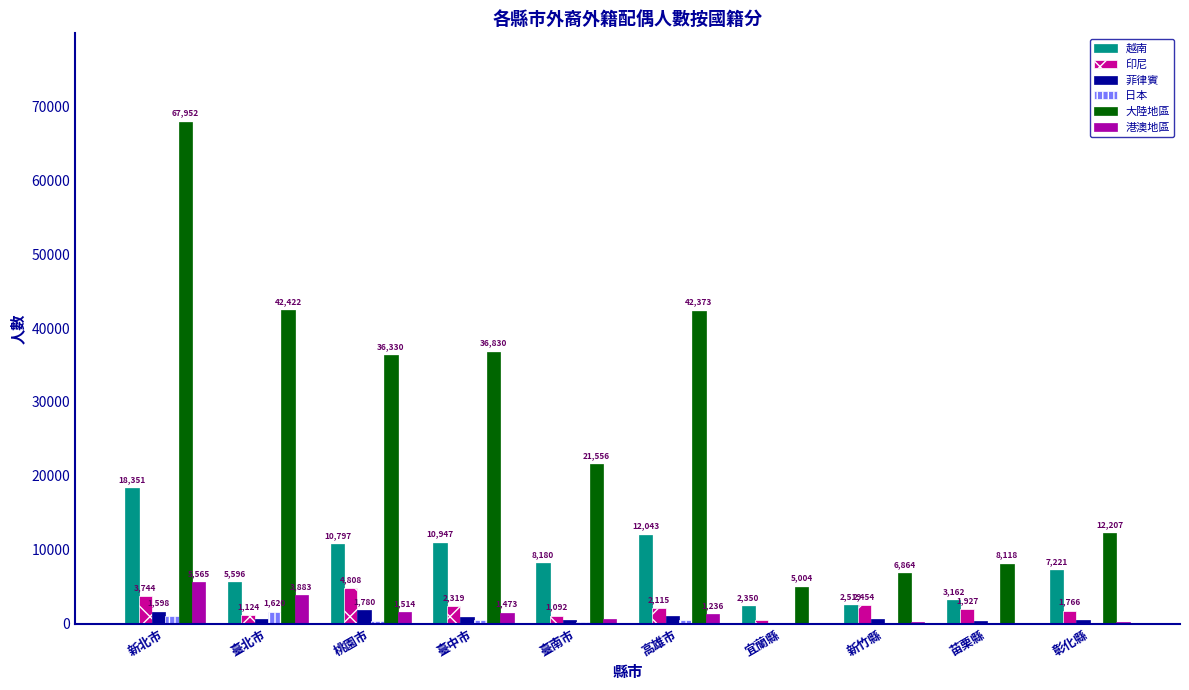

Which series has the largest total across all categories?

大陸地區